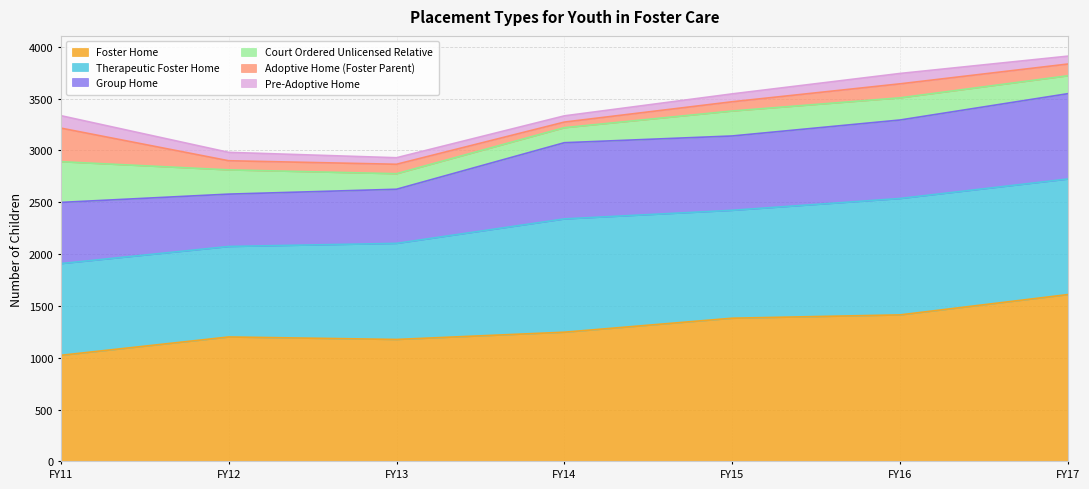

Where is the first local minimum for Court Ordered Unlicensed Relative?

FY14